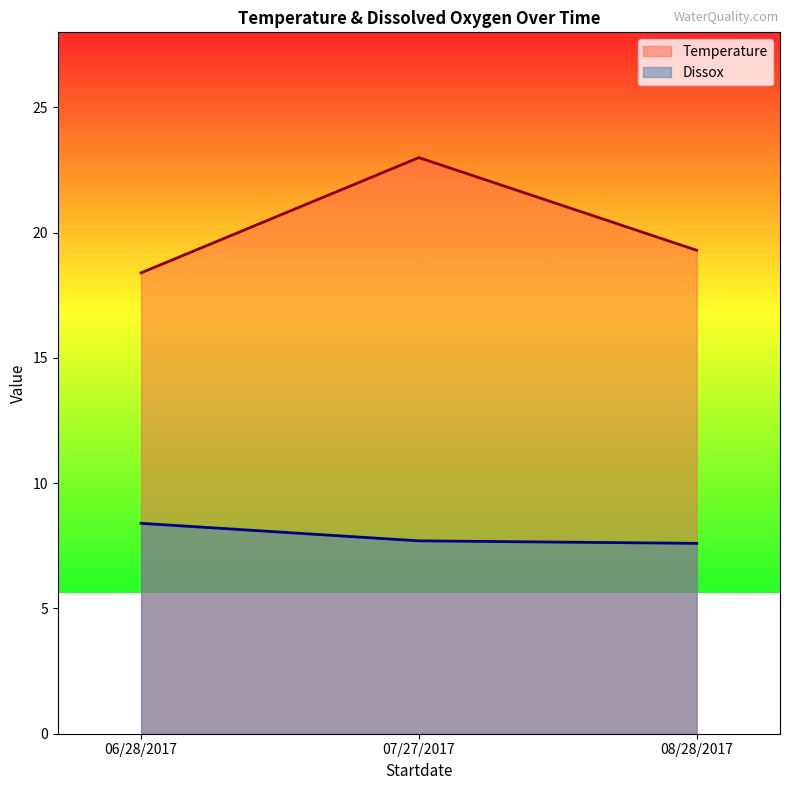

At which label is Dissox closest to 8?

07/27/2017